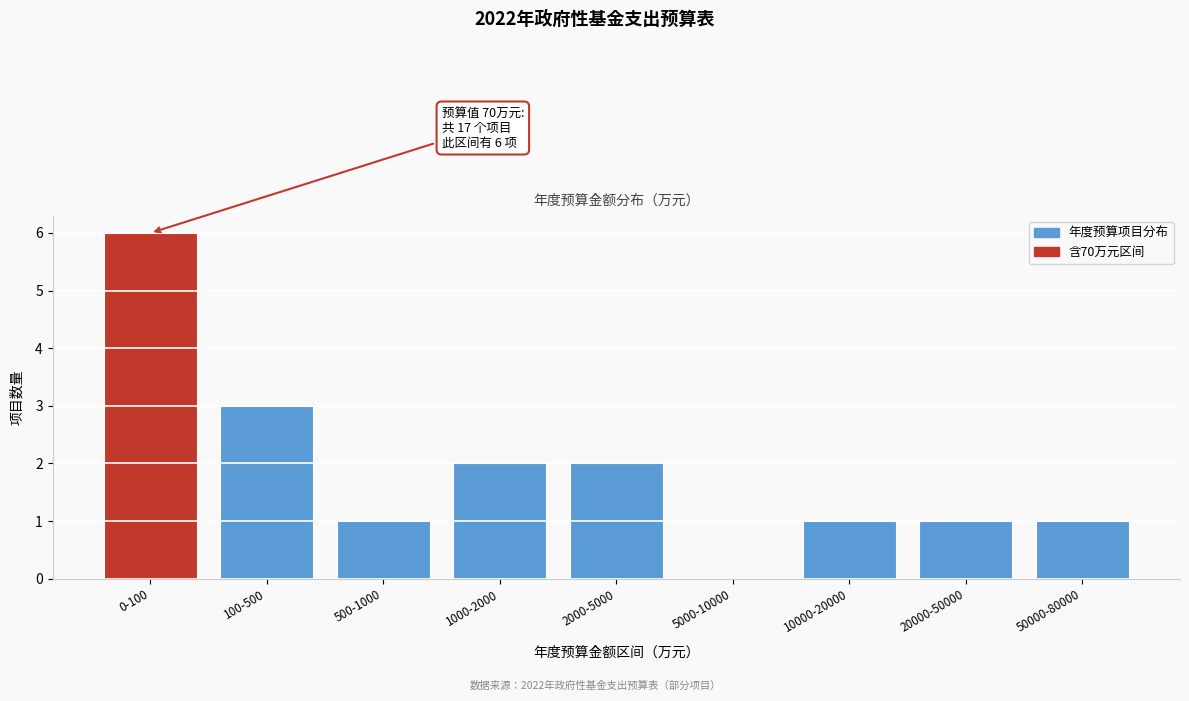

Reading right to left, what are all the values shown in this chart?

50000-80000=1	20000-50000=1	10000-20000=1	5000-10000=0	2000-5000=2	1000-2000=2	500-1000=1	100-500=3	0-100=6